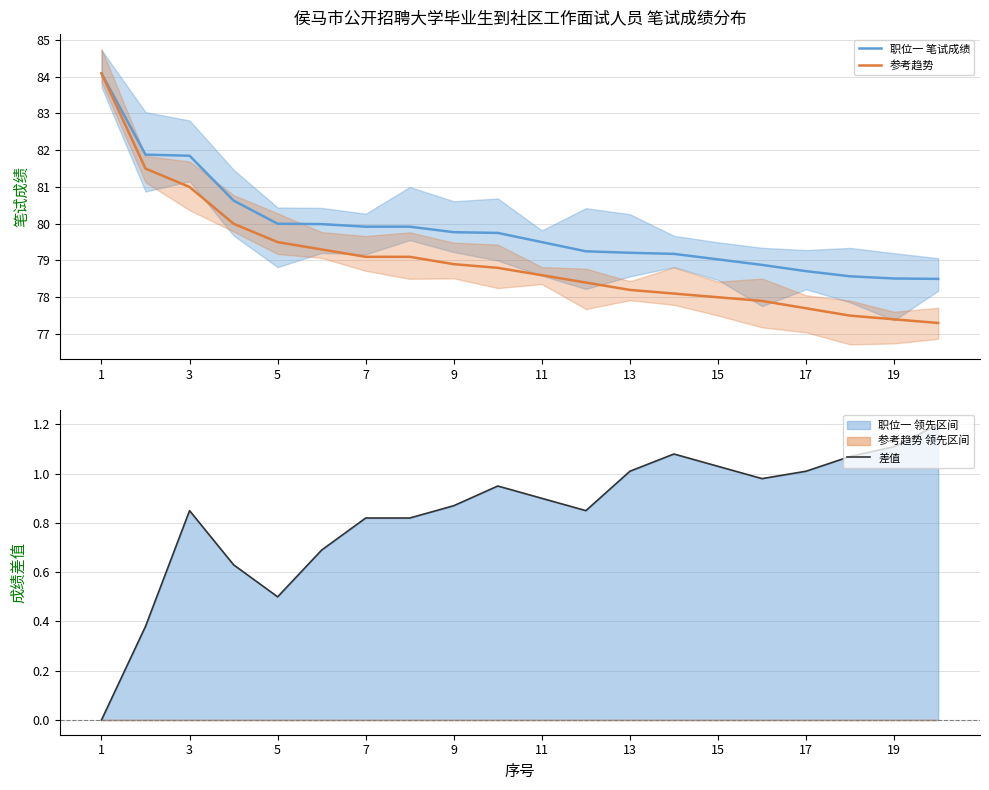

Reading left to right, list all the values displayed in this chart.

职位一 笔试成绩: 84.1	81.9	81.8	80.6	80.0	80.0	79.9	79.9	79.8	79.8	79.5	79.2	79.2	79.2	79.0	78.9	78.7	78.6	78.5	78.5
参考趋势: 84.1	81.5	81.0	80.0	79.5	79.3	79.1	79.1	78.9	78.8	78.6	78.4	78.2	78.1	78.0	77.9	77.7	77.5	77.4	77.3
差值: 0.0	0.4	0.8	0.6	0.5	0.7	0.8	0.8	0.9	1.0	0.9	0.8	1.0	1.1	1.0	1.0	1.0	1.1	1.1	1.2